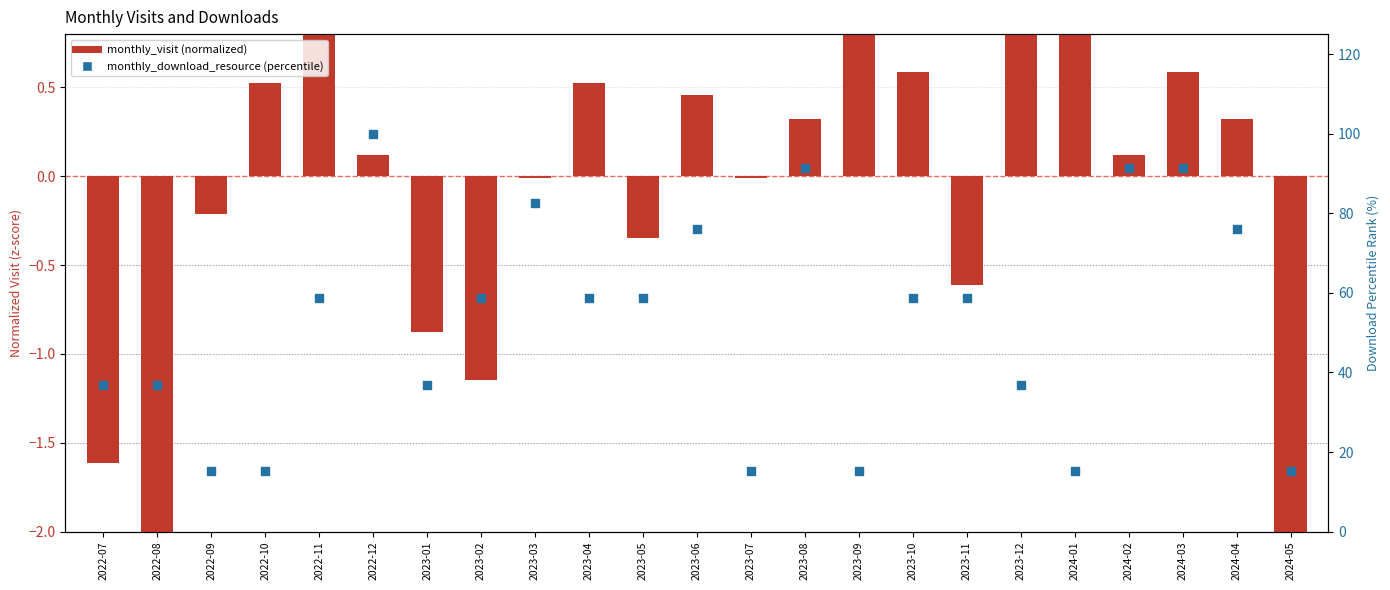

At which category is the sum across all series the highest?

2022-12